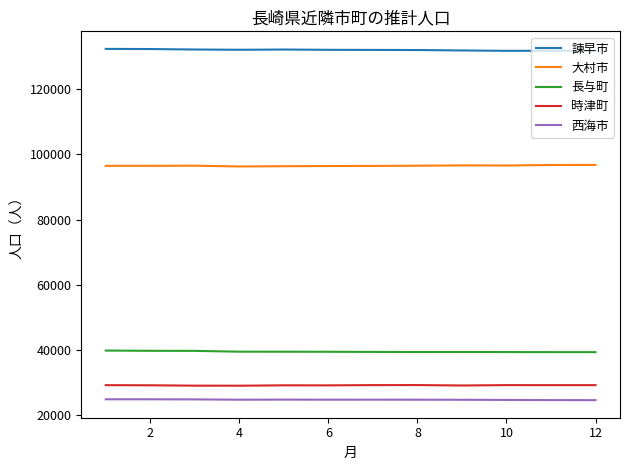

What is the minimum value shown in the chart?

24631